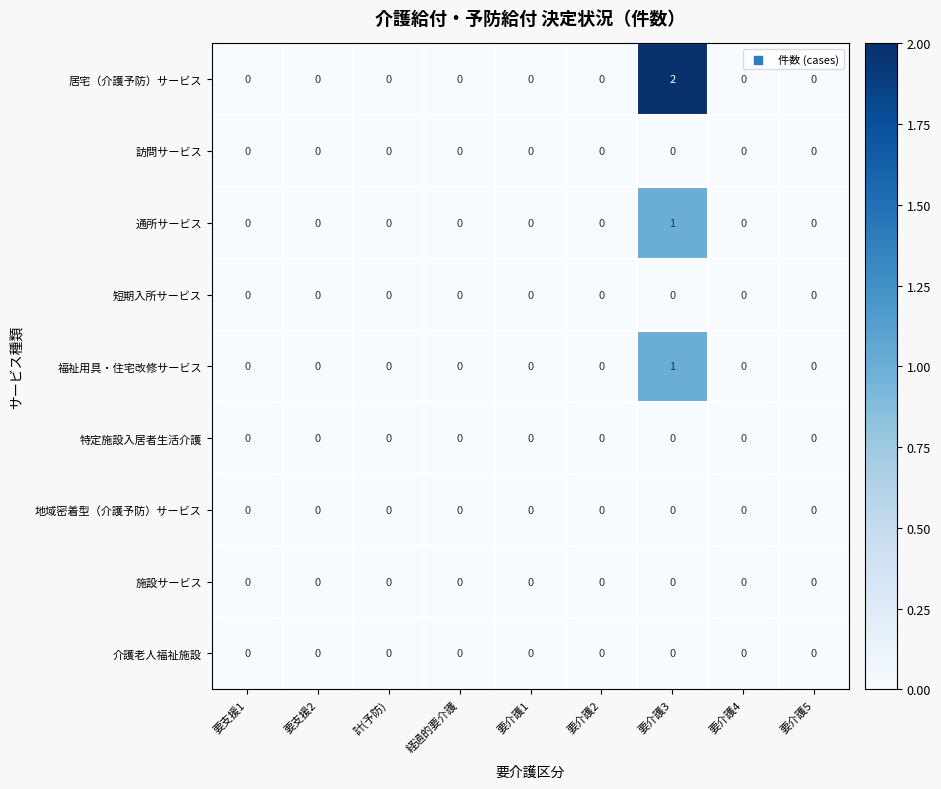

Which series has the largest total across all categories?

居宅（介護予防）サービス